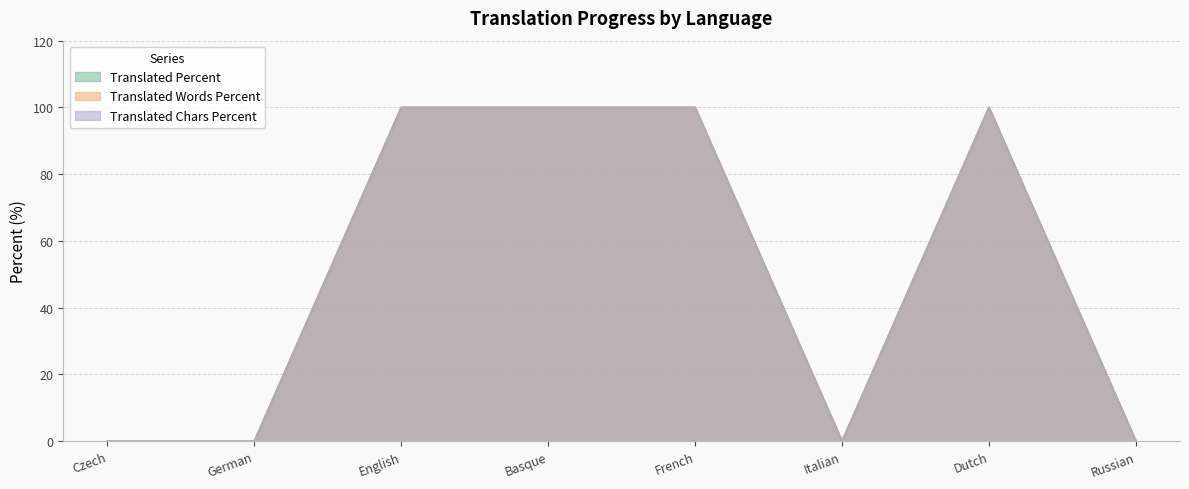

At how many categories does at least one series exceed 82?

4